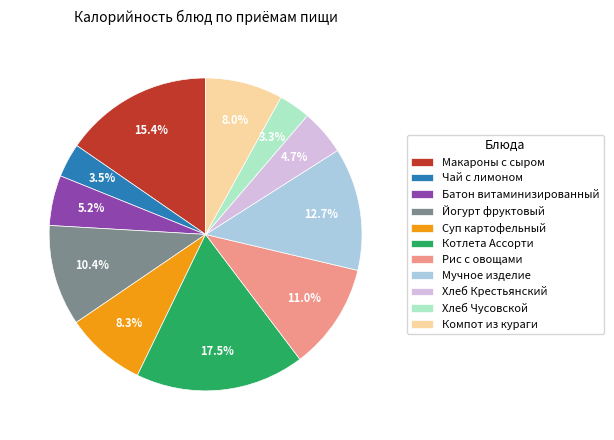

How many slices are in this pie chart?

11